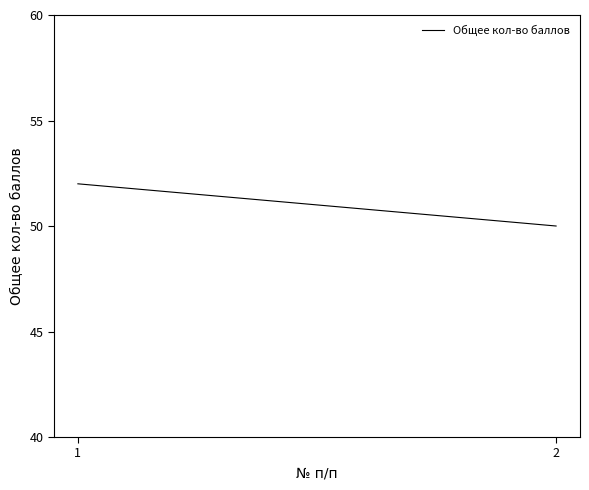

What is the sum of all values?

102